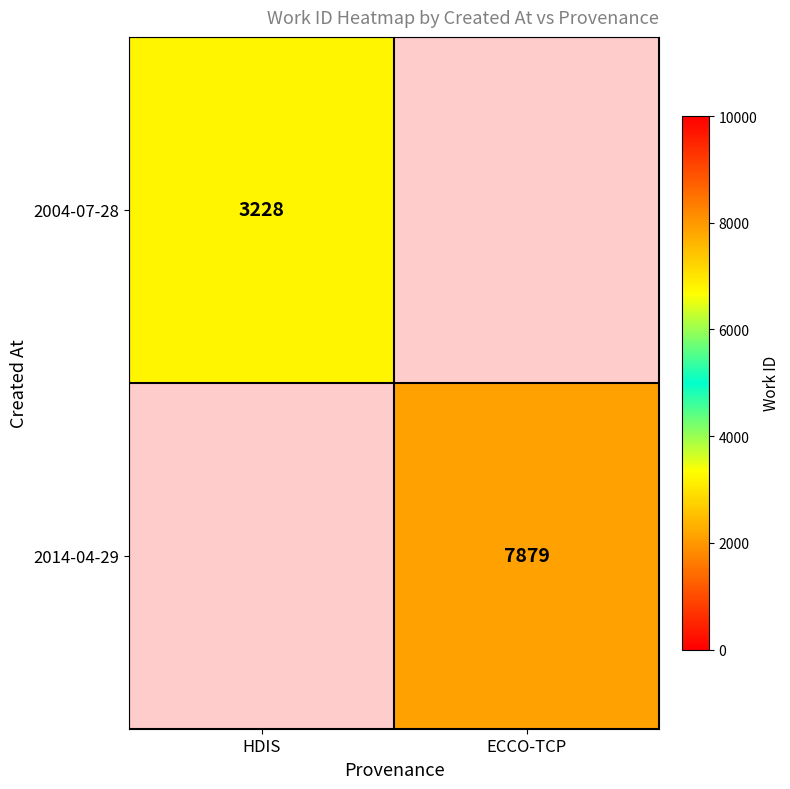

Is the value of 2004-07-28 at HDIS greater than the value of 2014-04-29 at ECCO-TCP?

No